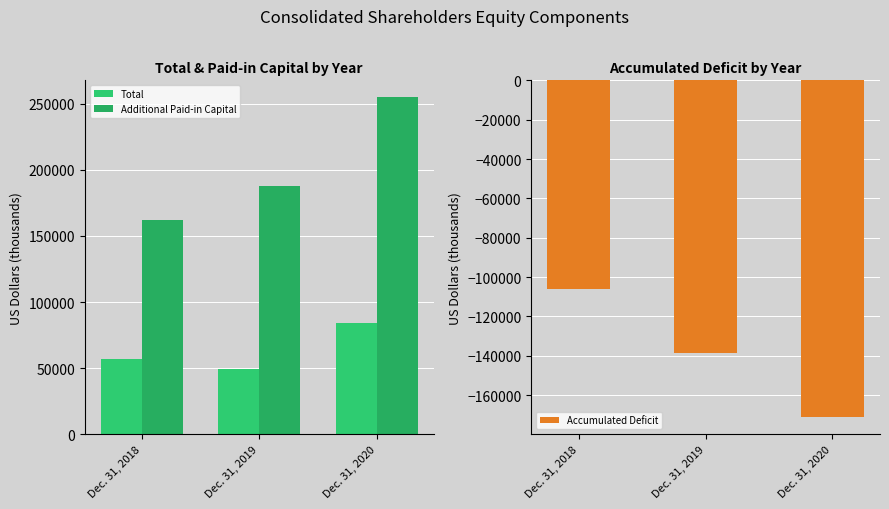

Between Dec. 31, 2020 and Dec. 31, 2018, which is larger?

Dec. 31, 2020